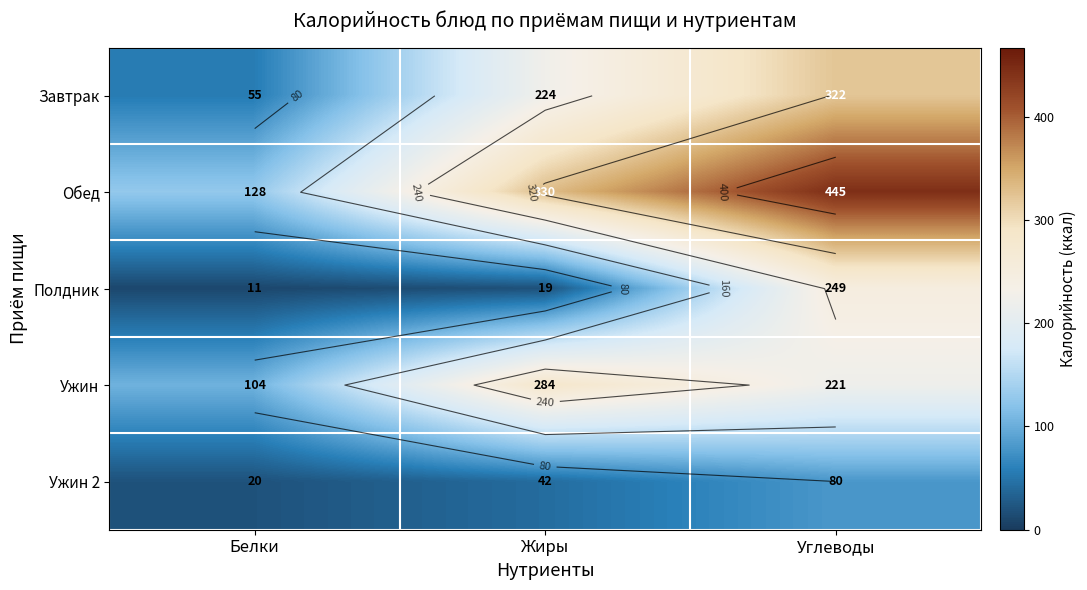

Rank the series at Углеводы from lowest to highest value.

Ужин 2, Ужин, Полдник, Завтрак, Обед